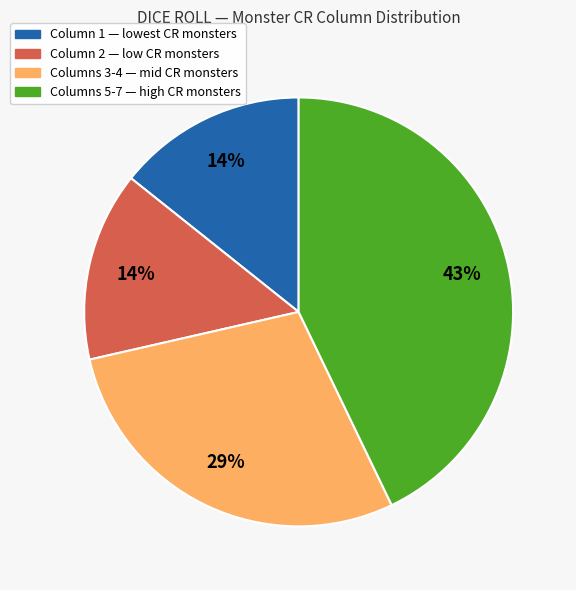

To the nearest percent, what is the average slice percentage?

25%